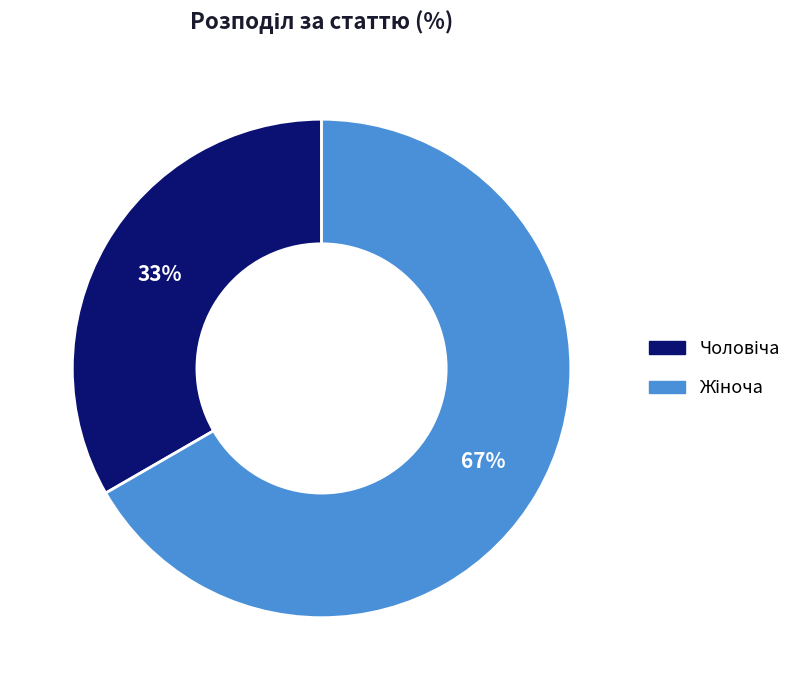

Is there a majority slice in this chart?

Yes